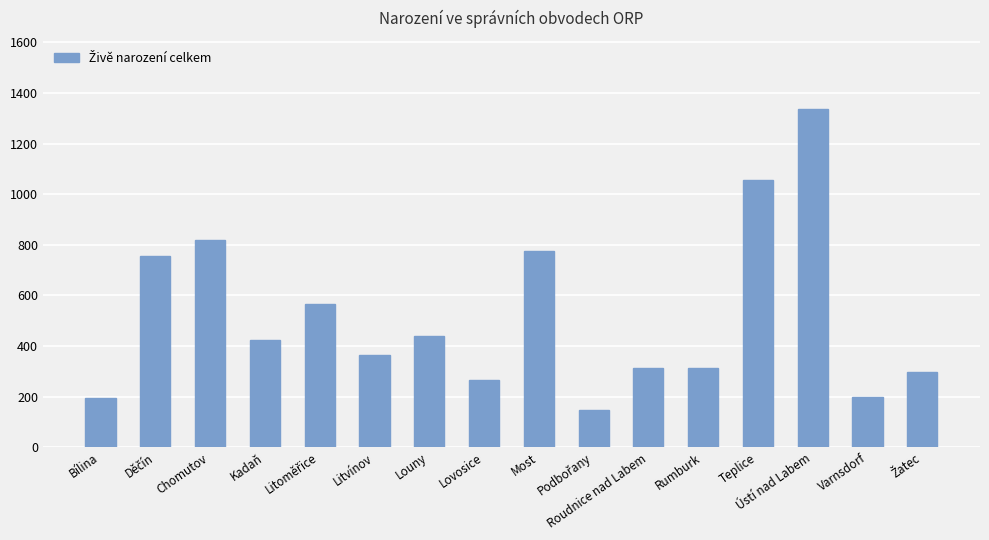

Does the chart contain any negative values?

No